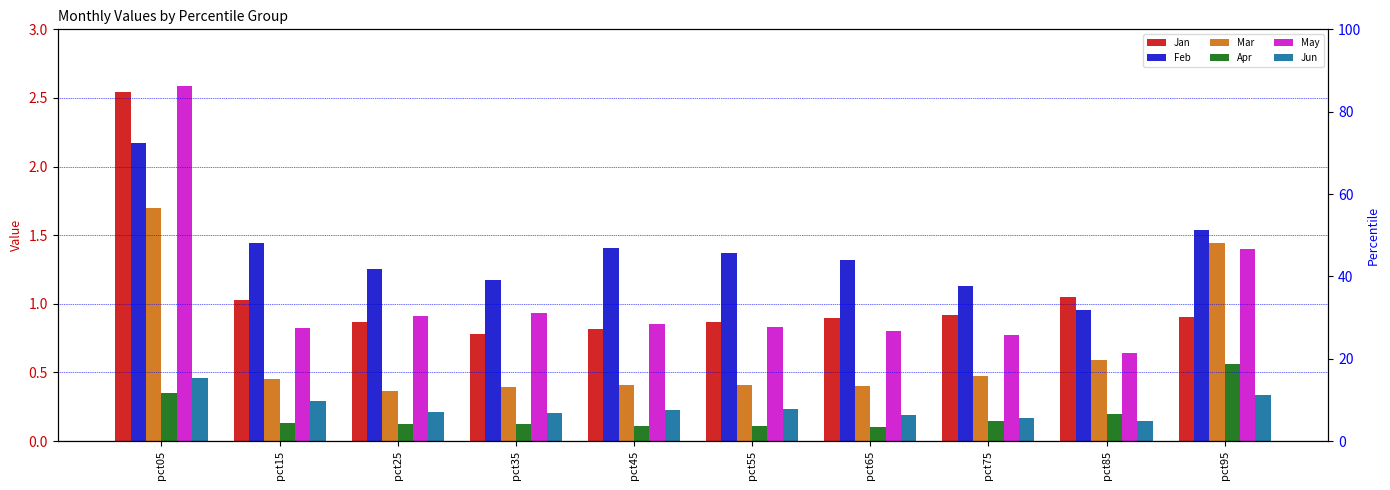

Which category has the lowest value in the Mar series?

pct25